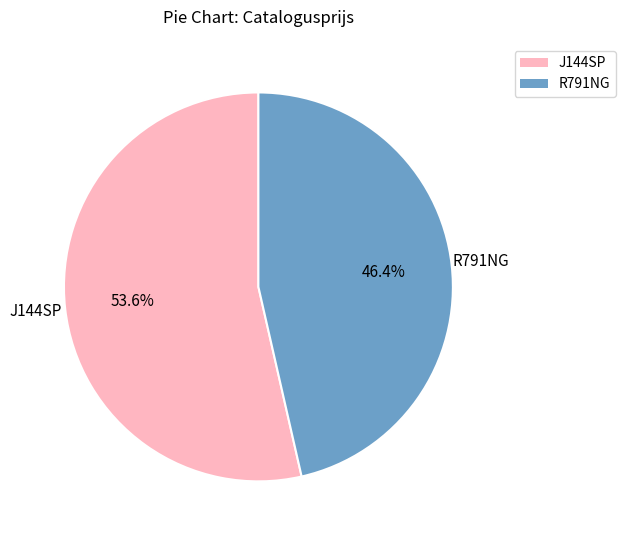

Does any single category account for the majority?

Yes